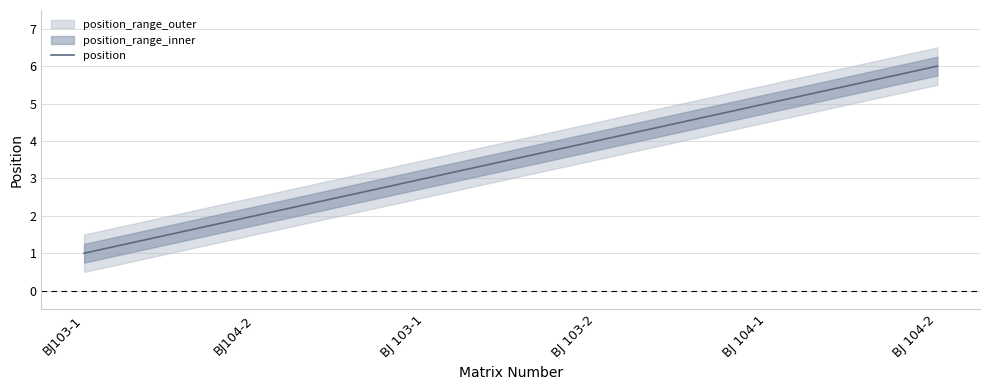

Approximately how many times larger is the value at BJ 104-2 compared to BJ 103-1?

2.0